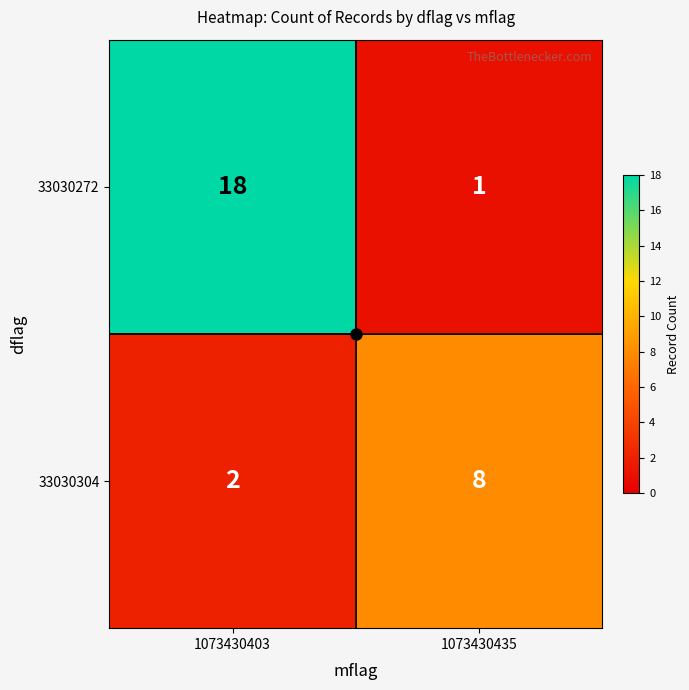

Which series changed the most between 1073430403 and 1073430435?

33030272